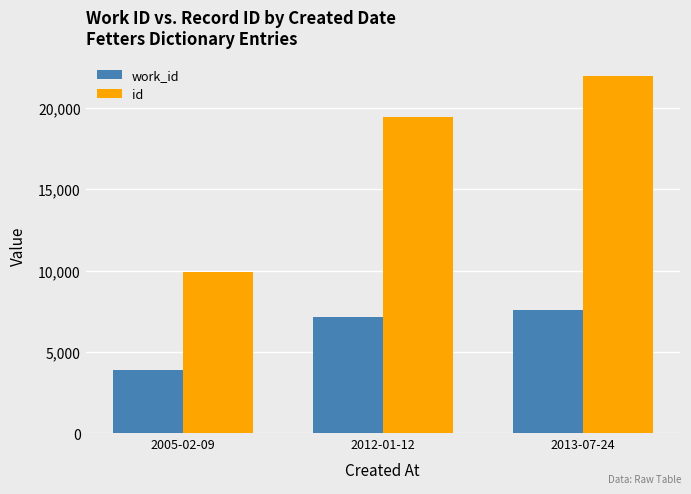

What is the spread (max minus min) of values at 2013-07-24?

14433